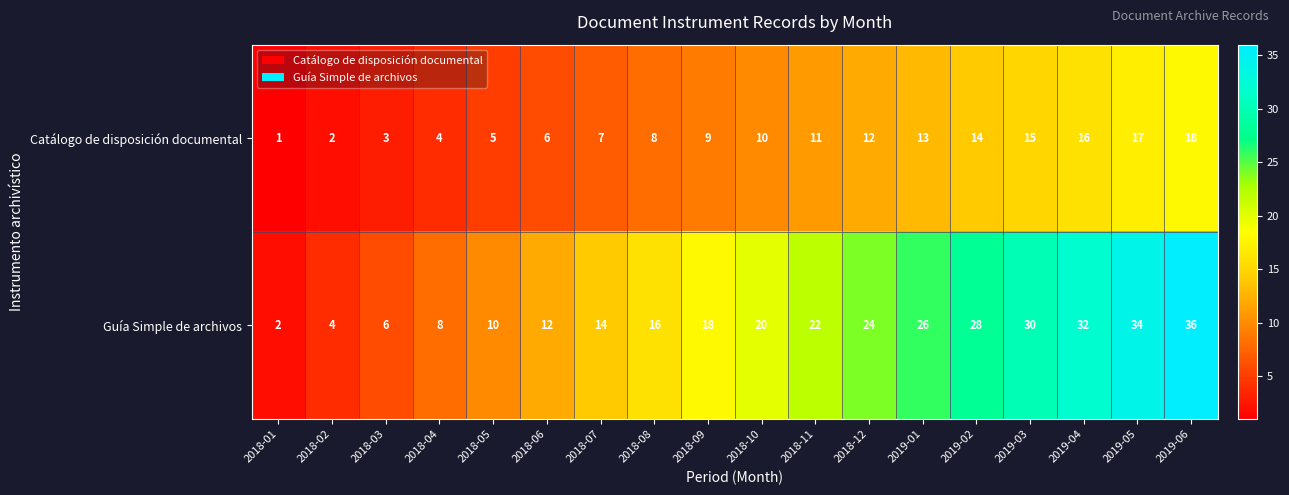

What is the difference between the second highest and minimum values in the Guía Simple de archivos series?

32